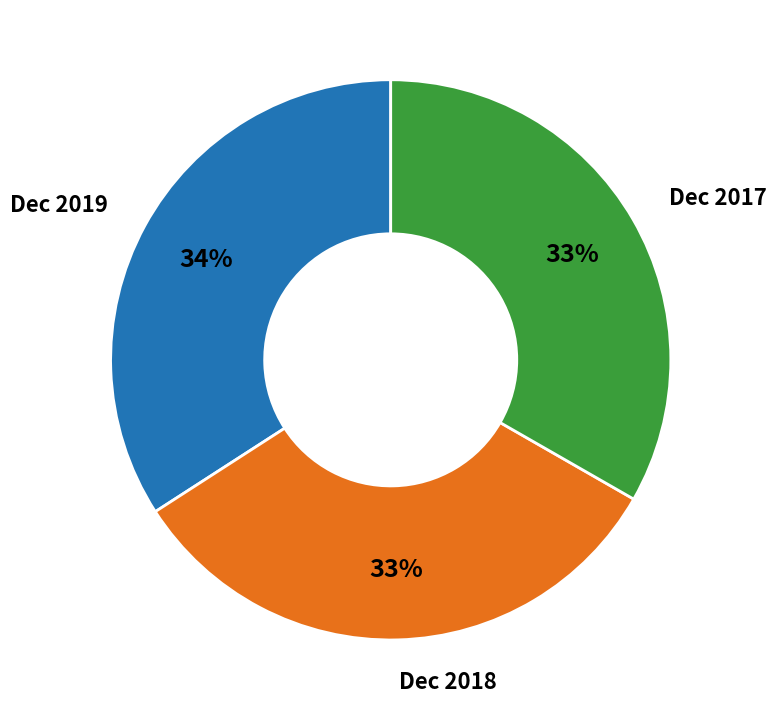

To the nearest percent, what is the difference between the Dec 2017 and Dec 2019 slice percentages?

1%